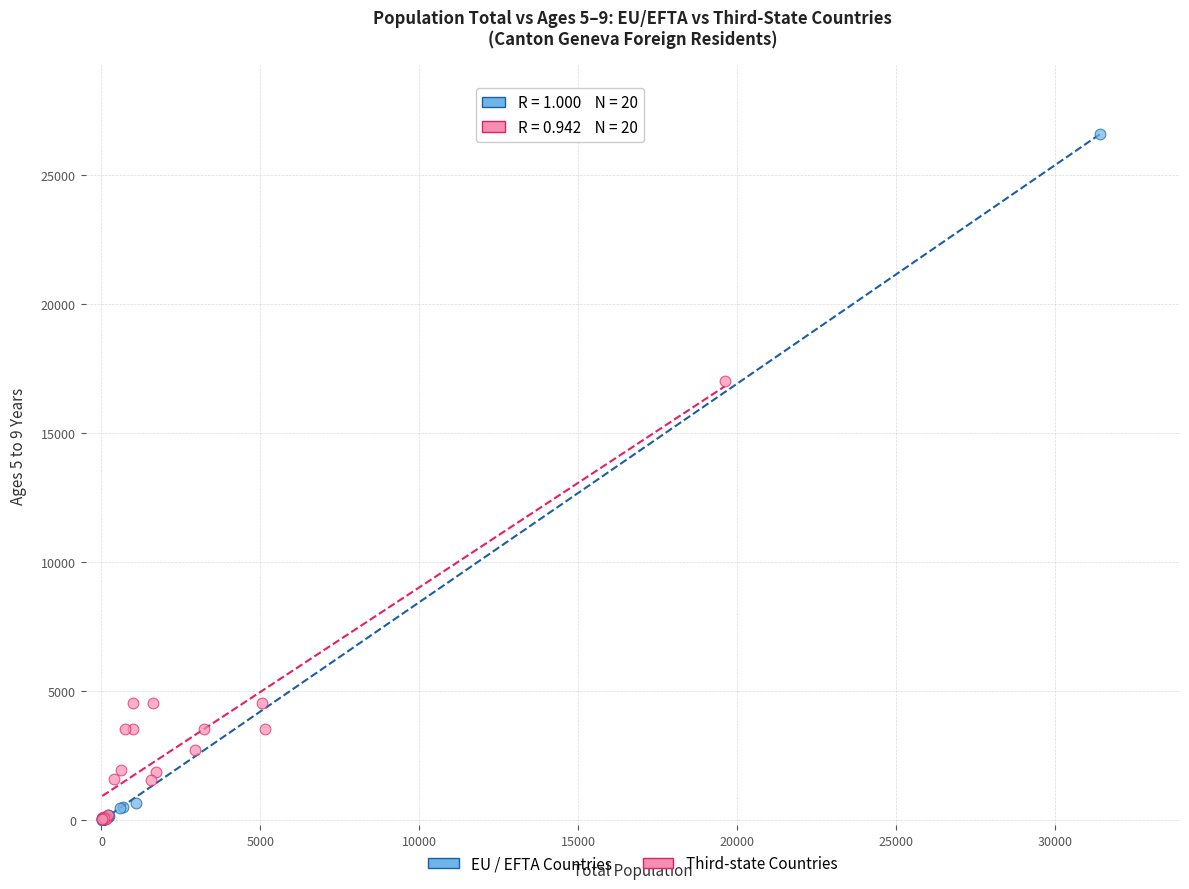

What are all the series names shown in the legend?

EU / EFTA Countries, Third-state Countries